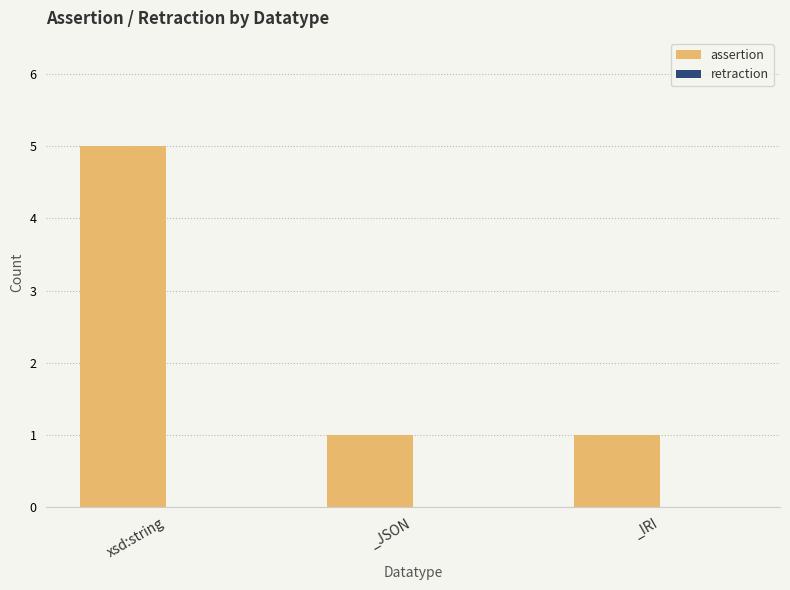

What is the label of the 3rd bar from the left?

_IRI